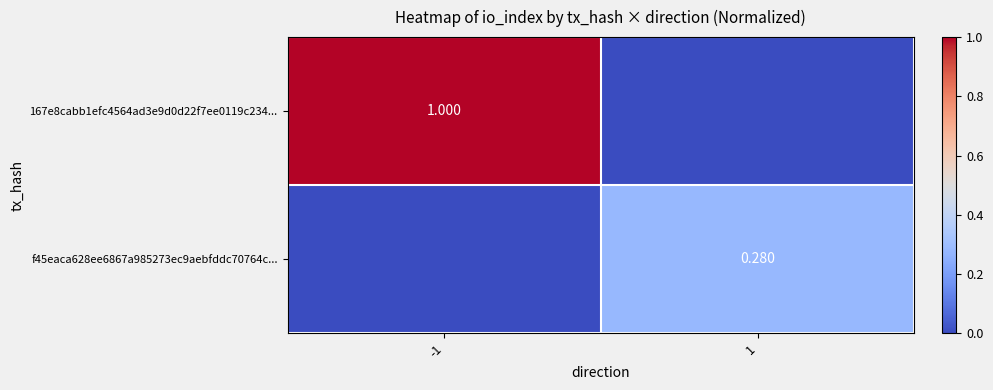

Which series has the largest total across all categories?

167e8cabb1efc4564ad3e9d0d22f7ee0119c234...